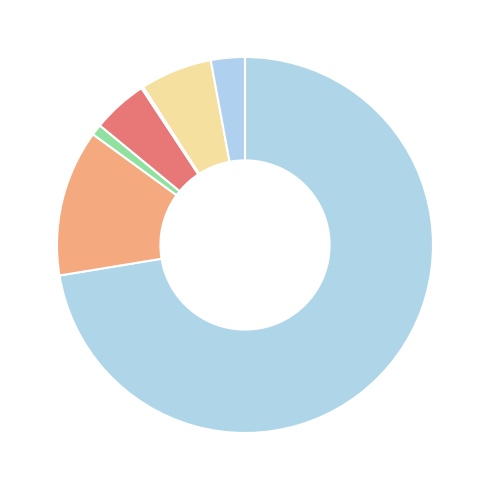

Which category accounts for the majority?

White alone